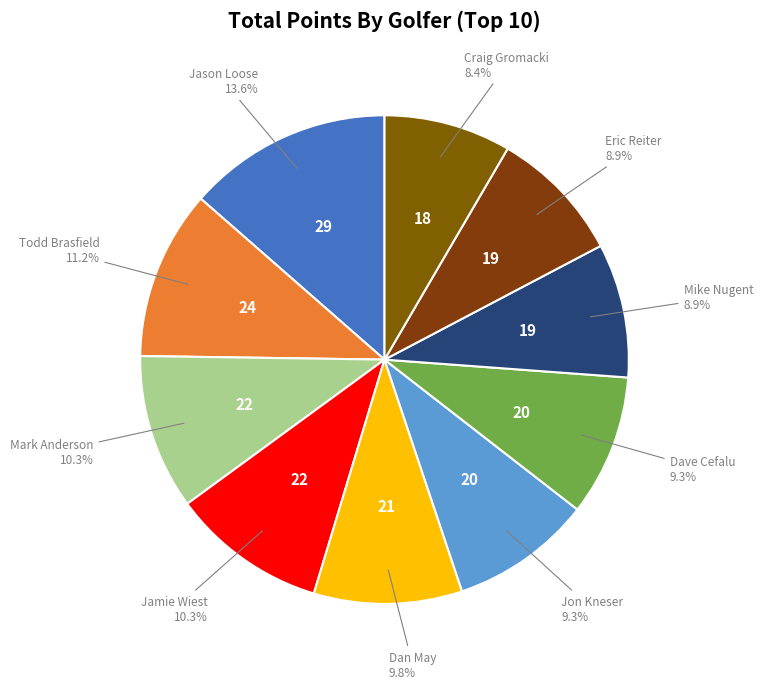

To the nearest percent, what is the average slice percentage?

10%